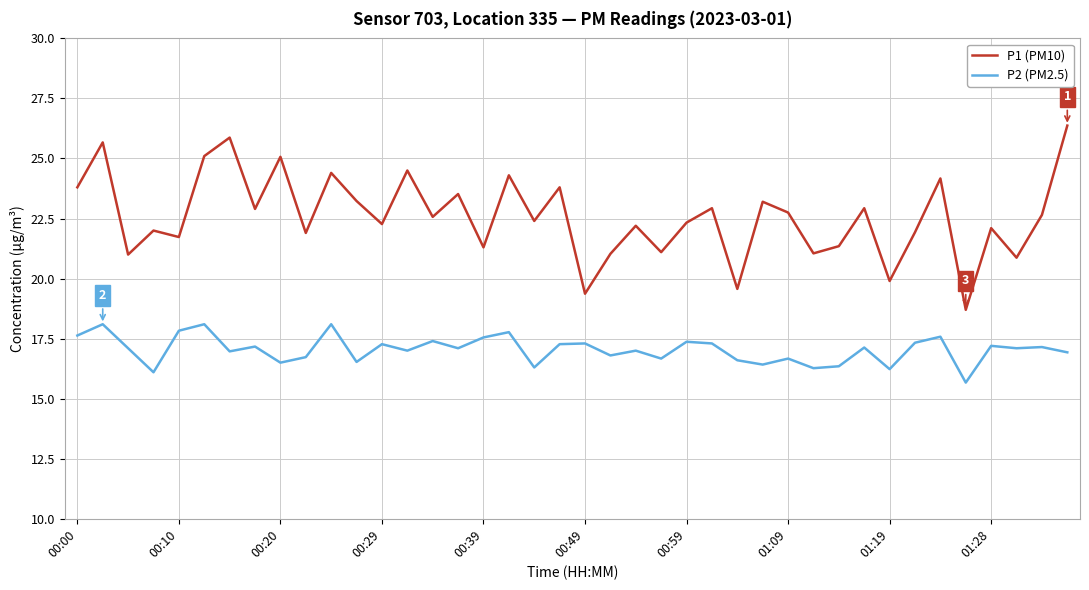

How many series are shown in this chart?

2